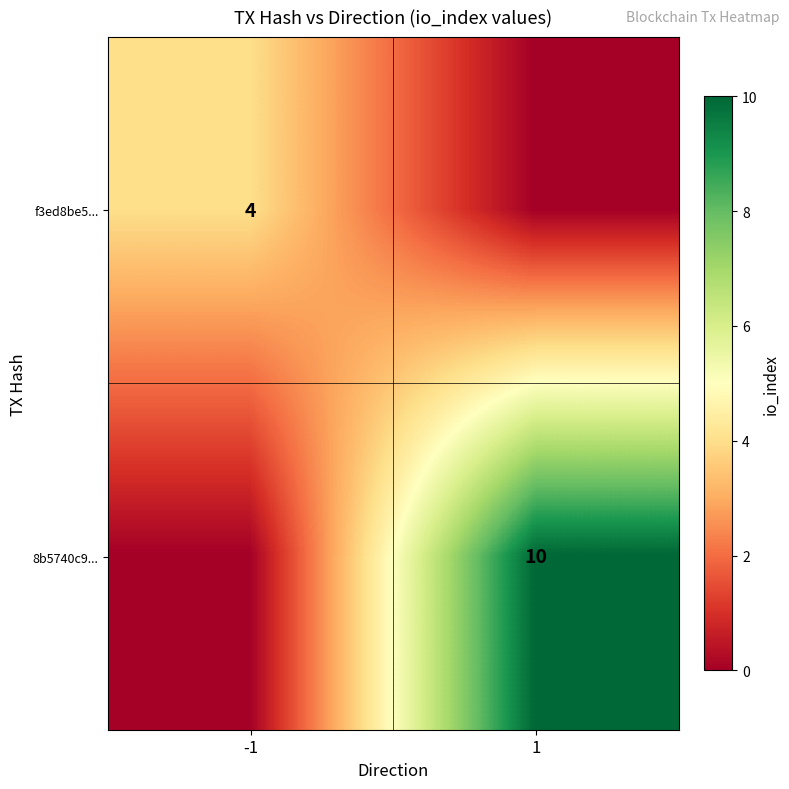

Is it true that 8b5740c9... equals 10 at 1?

True